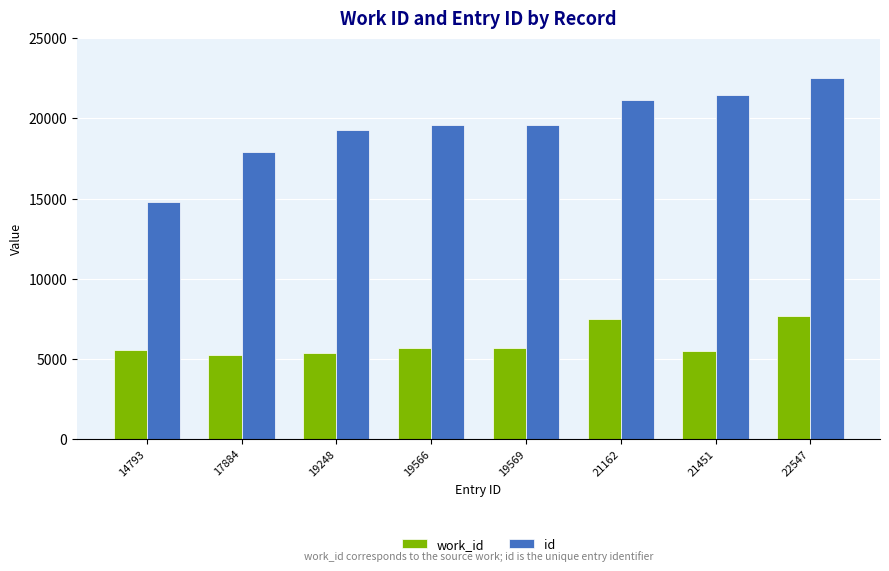

List the series in order of their overall mean, lowest first.

work_id, id